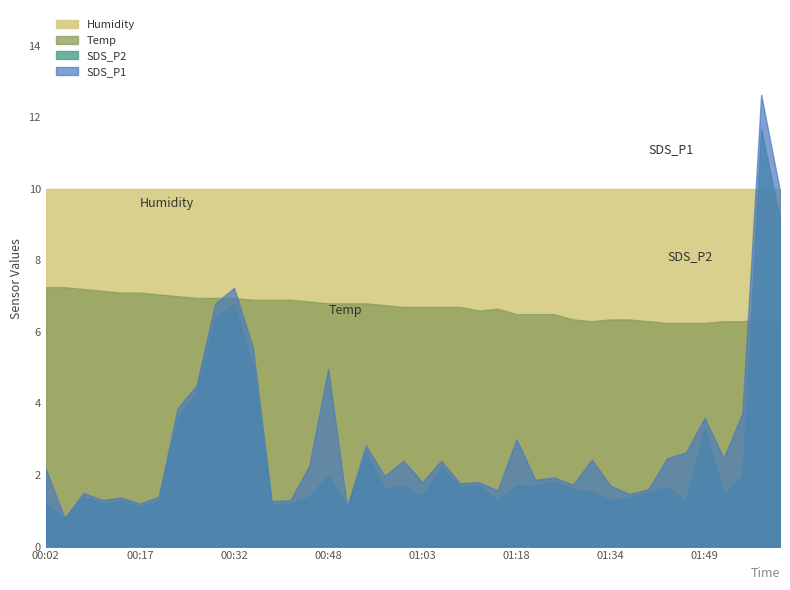

How many series are shown in this chart?

4